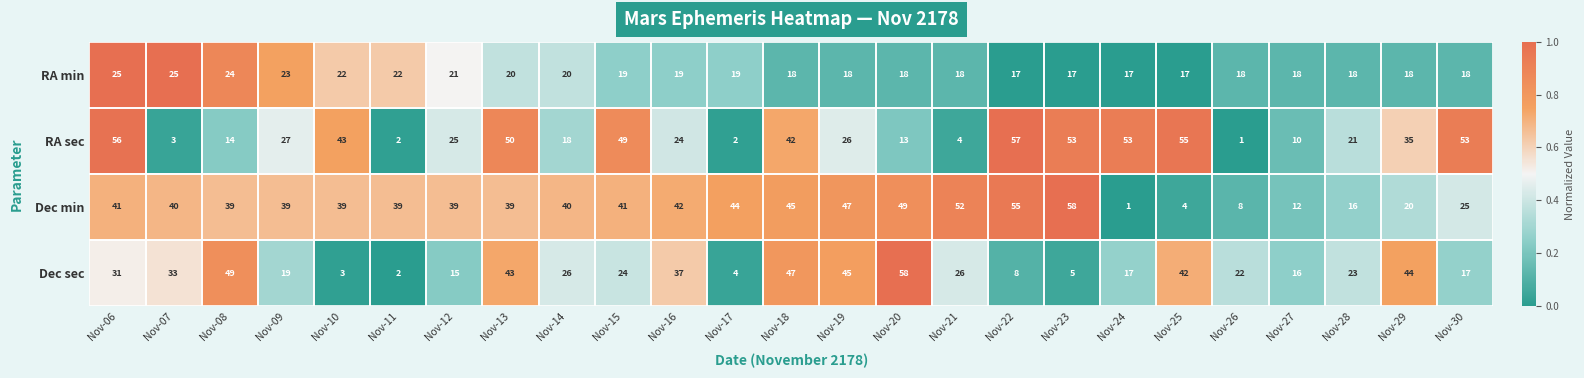

What is the sum of the Dec min values at Nov-17 and Nov-24?

45